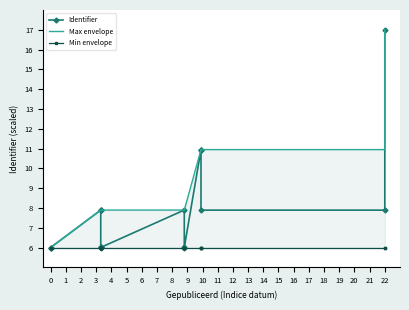

Is the value of Min envelope at 22 greater than the value of Identifier at 0?

No